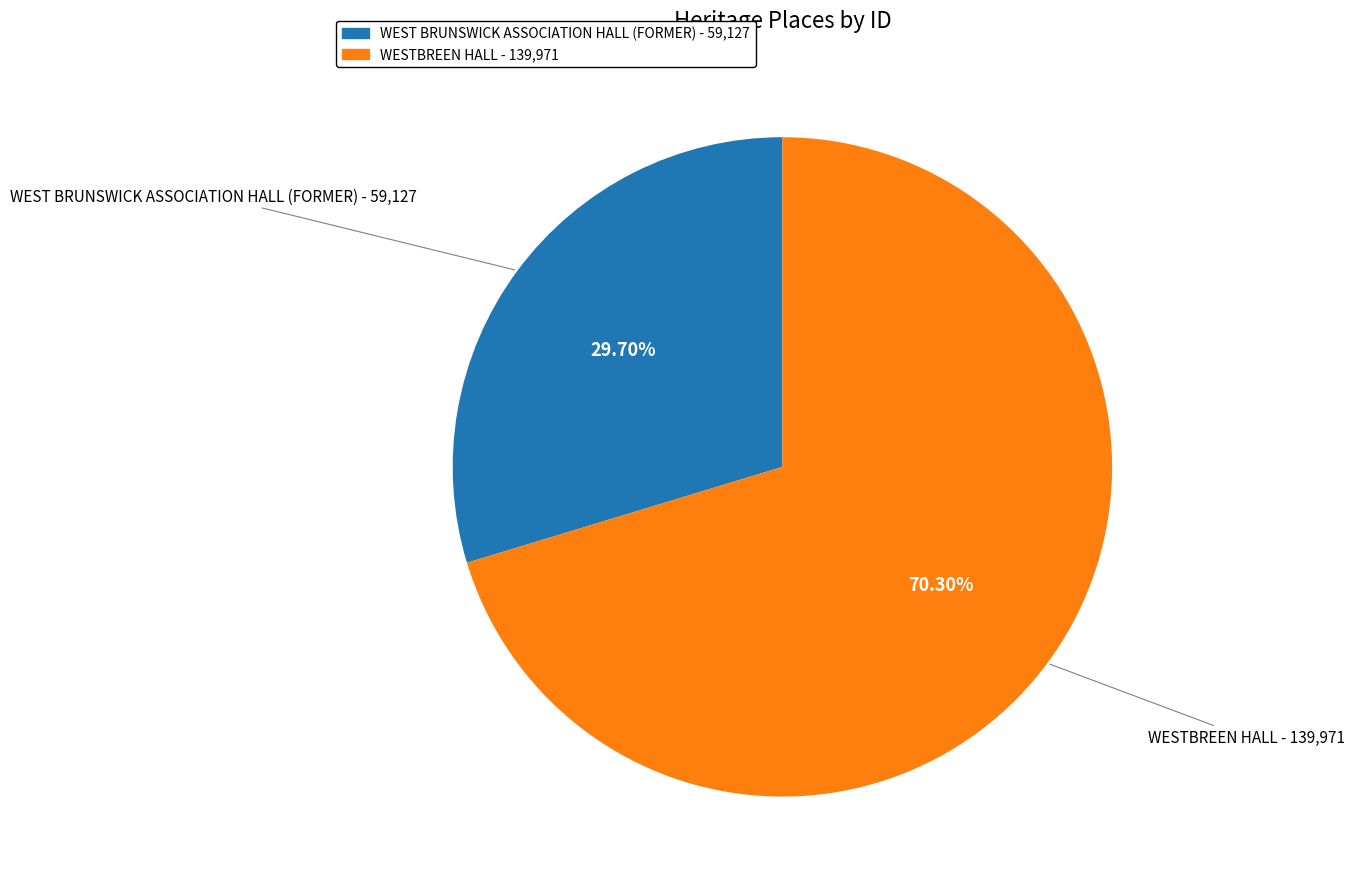

Count the number of slices in the pie.

2